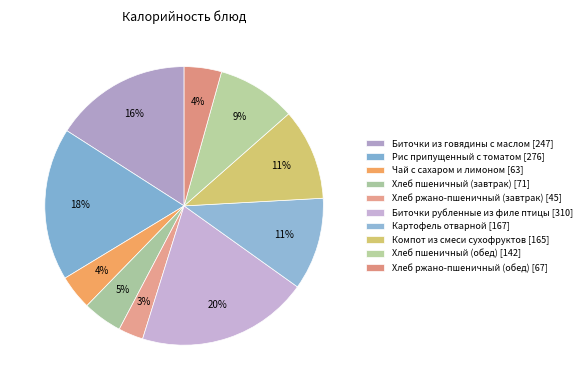

How many slices are in this pie chart?

10